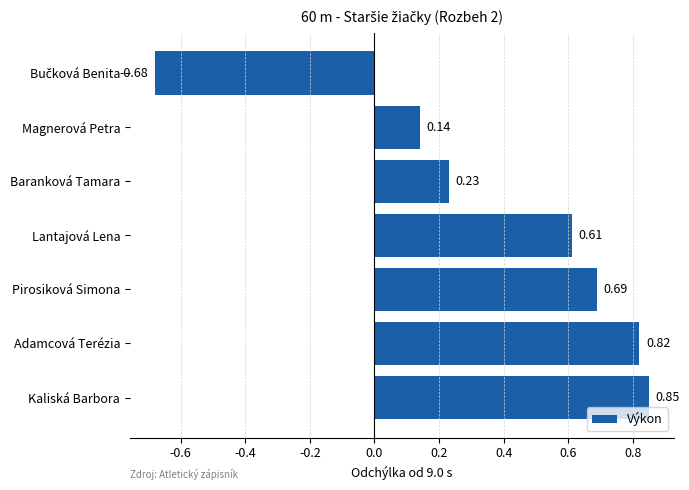

At which label is the value closest to 0?

Magnerová Petra